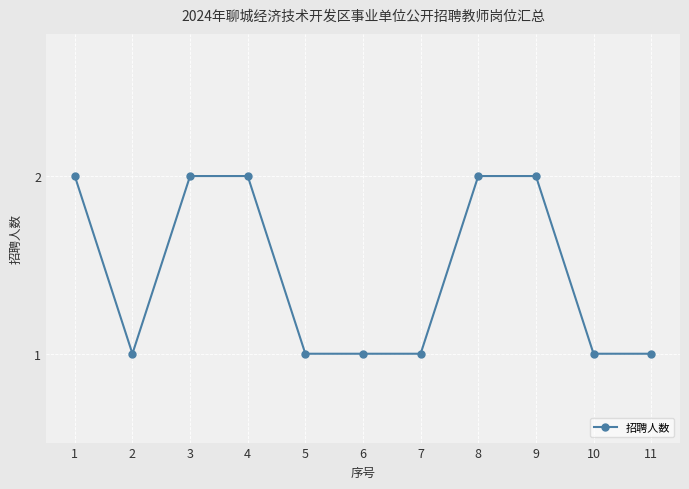

What is the ratio of the value at 8 to the value at 1?

1.0